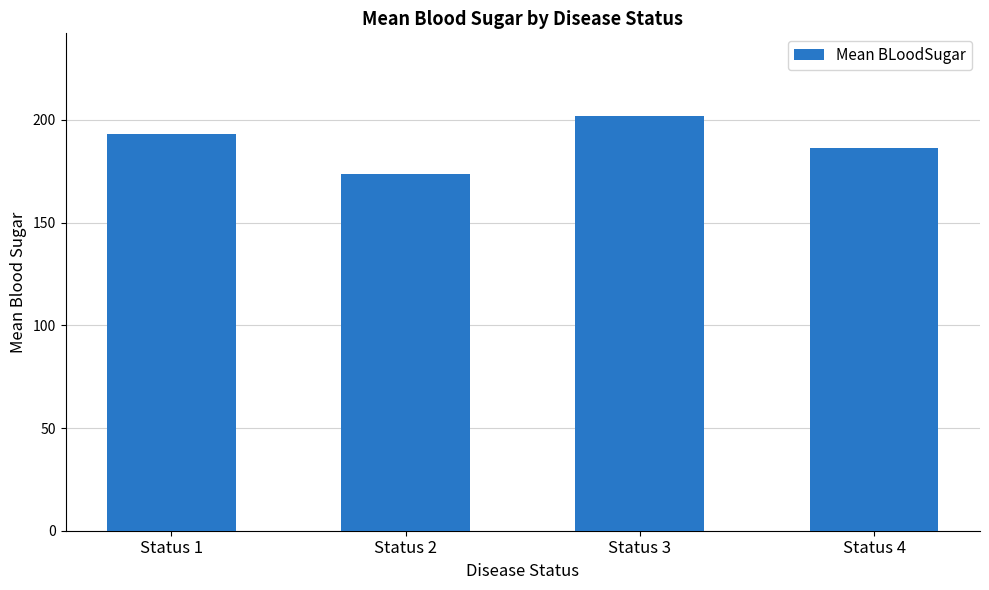

At which category does the chart reach its peak across all series?

Status 3